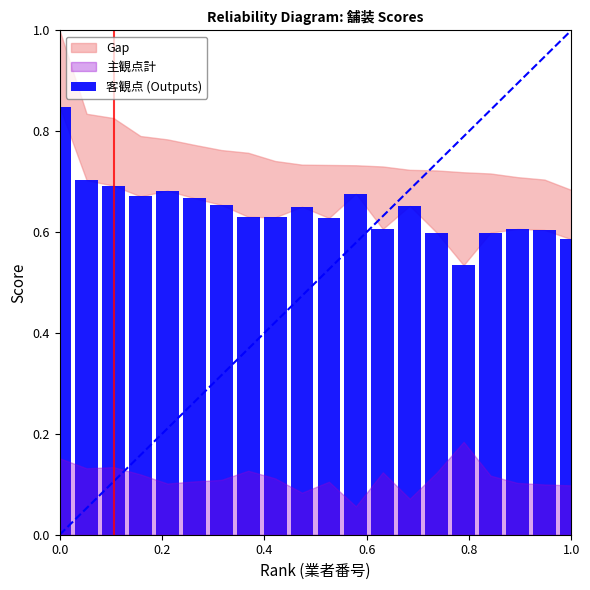

What is the sum of all values?

12.9